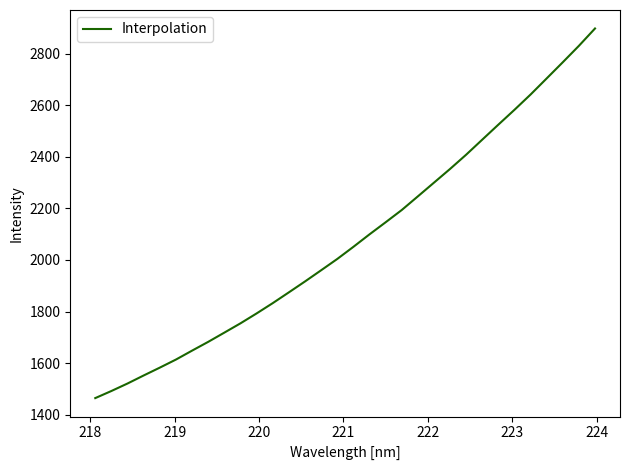

What is the maximum value shown in the chart?

2897.6